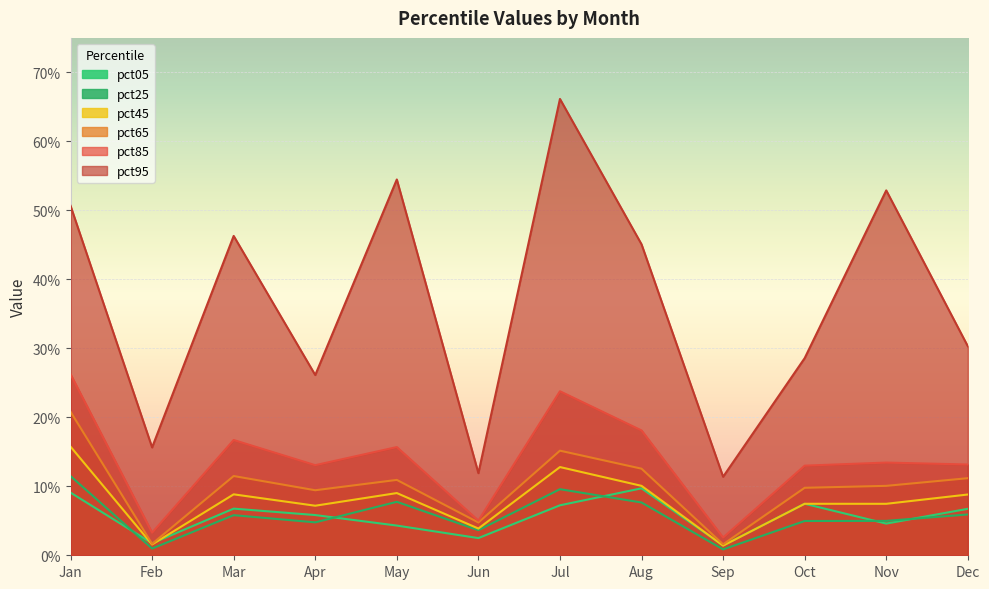

How many interior local valleys does the pct45 series have?

5